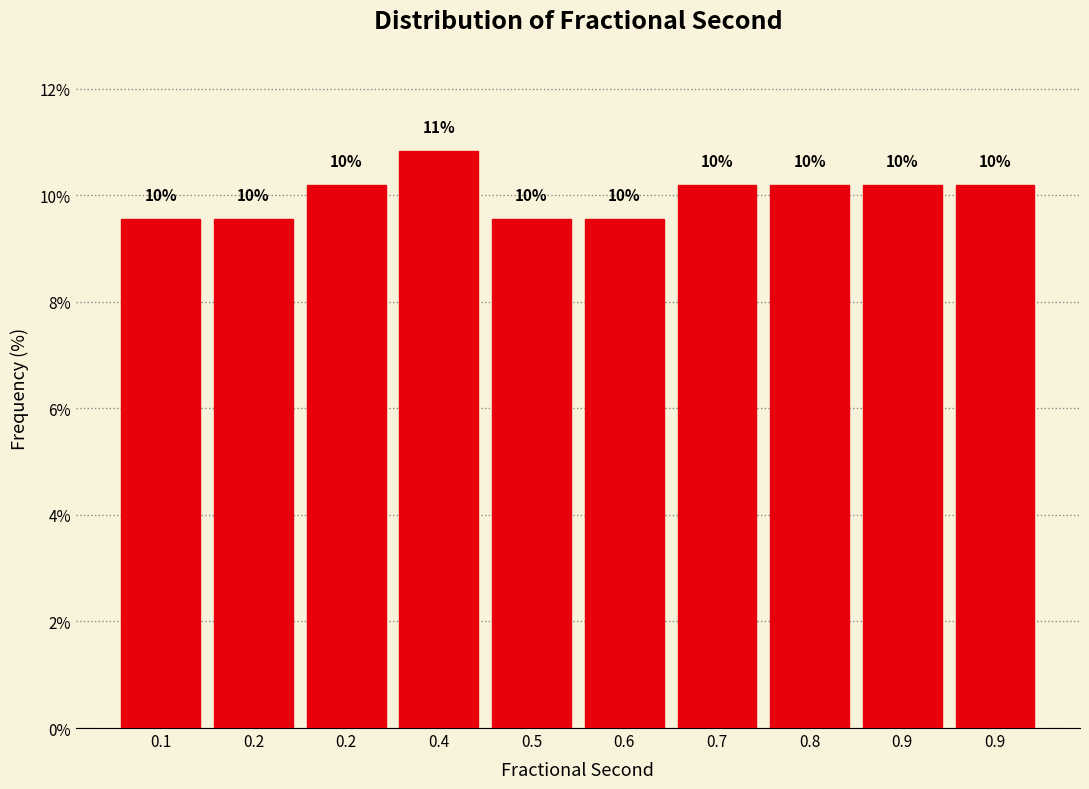

Are the bars horizontal?

No